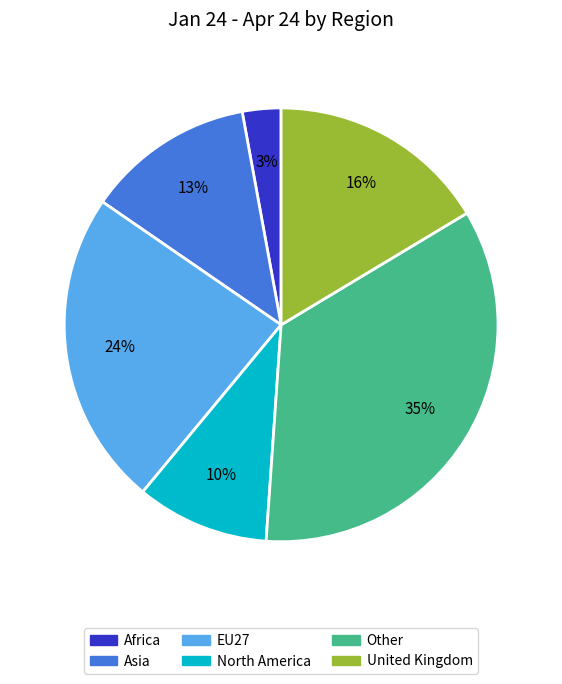

Approximately how many times larger is the value at EU27 compared to Other?

0.7